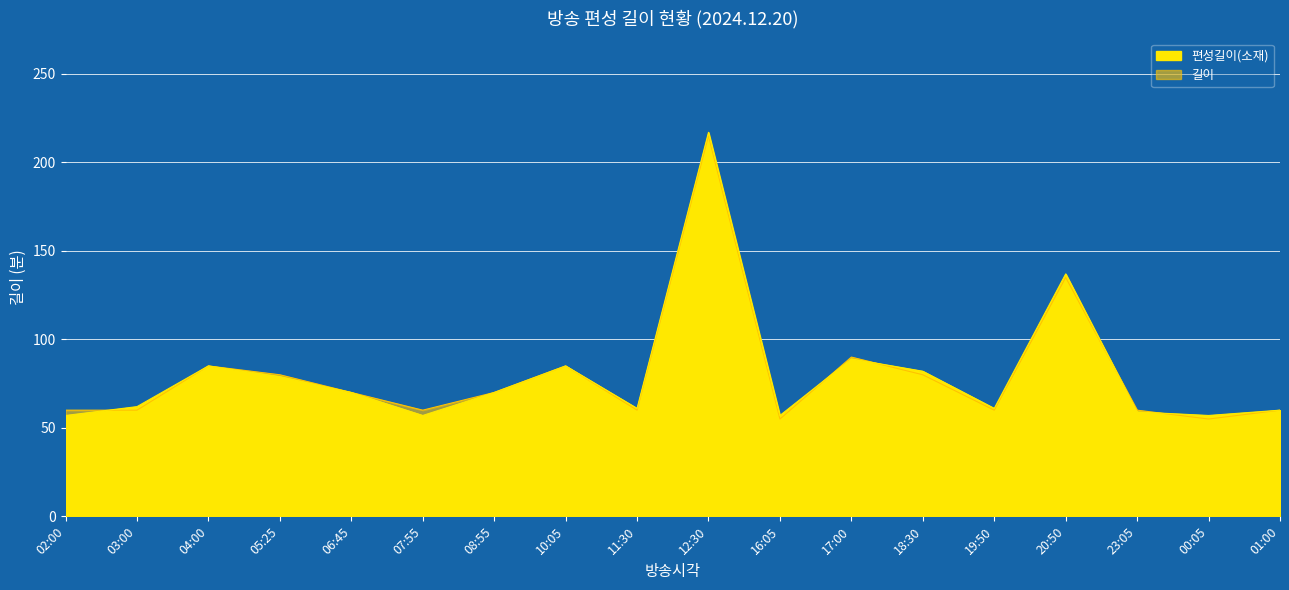

Is it true that 길이 equals 141 at 12:30?

False